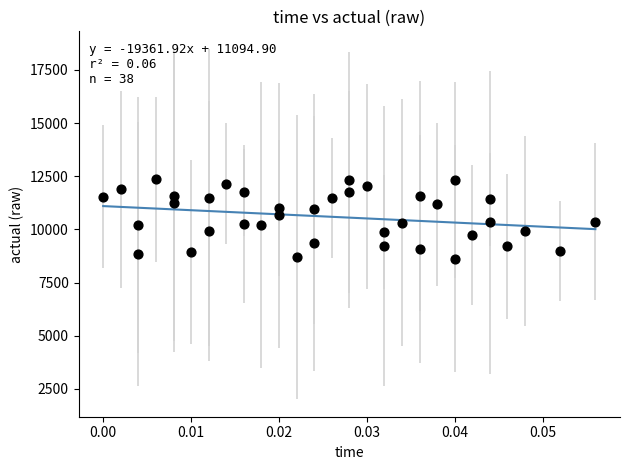

What is the range of Y values (max minus min)?

3727.3